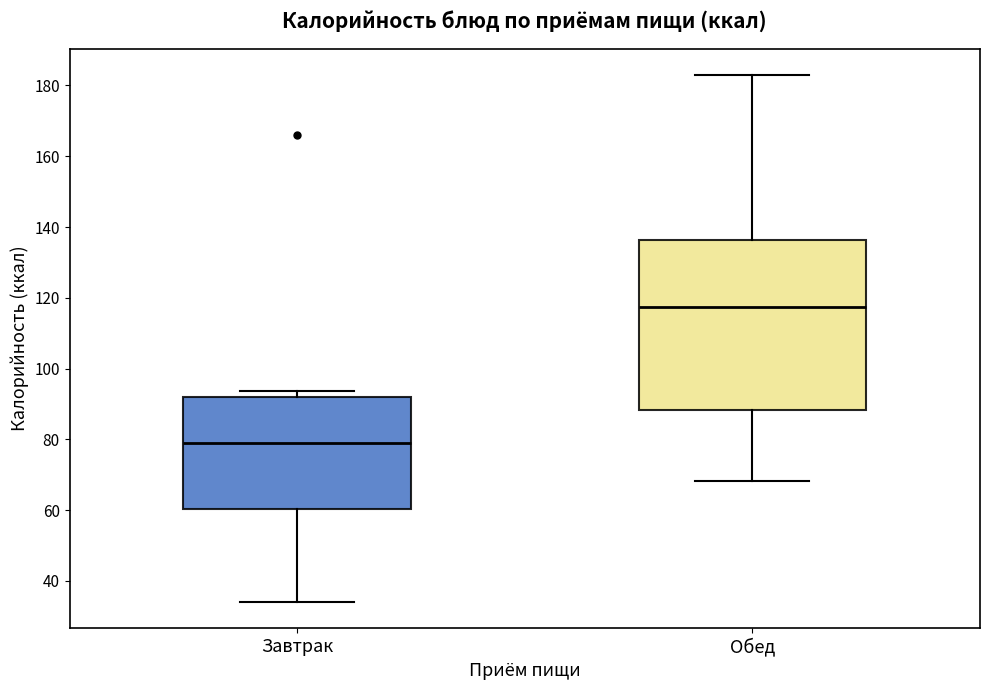

Reading left to right, transcribe this box plot: for each box, give where its median line is, the range the box spans, and where its two whiskers end, as read against the y-axis. The values are not printed on the chart, so give them approximately, as read against the axis.

Завтрак: median 78, box 60 to 92, whiskers 34 to 94
Обед: median 118, box 88 to 136, whiskers 68 to 184